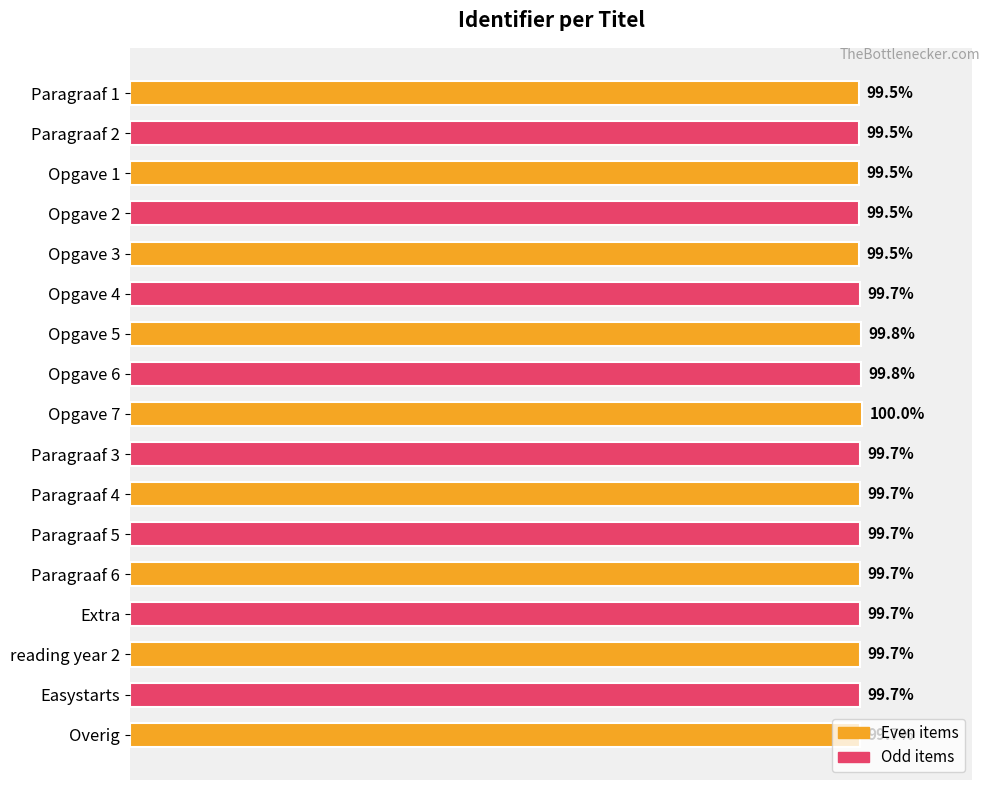

Between Easystarts and Opgave 2, which is larger?

Easystarts